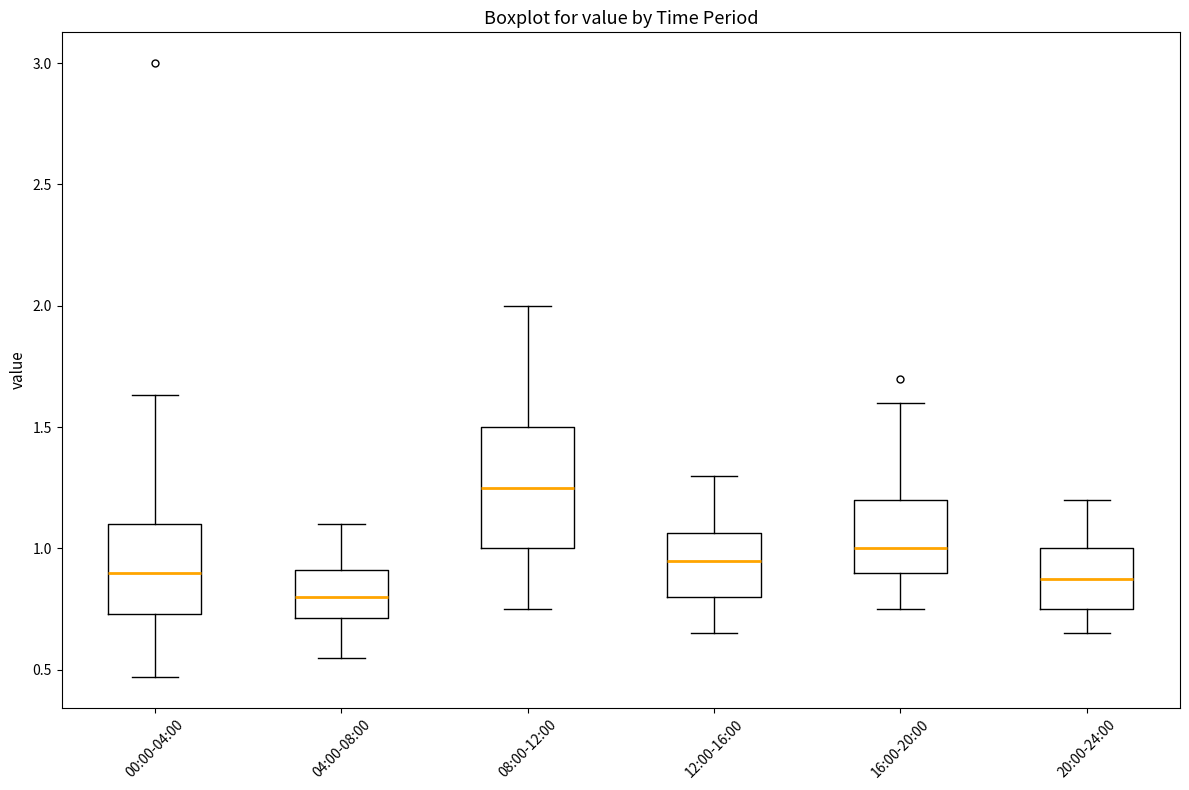

Which box's median line is the lowest?

04:00-08:00